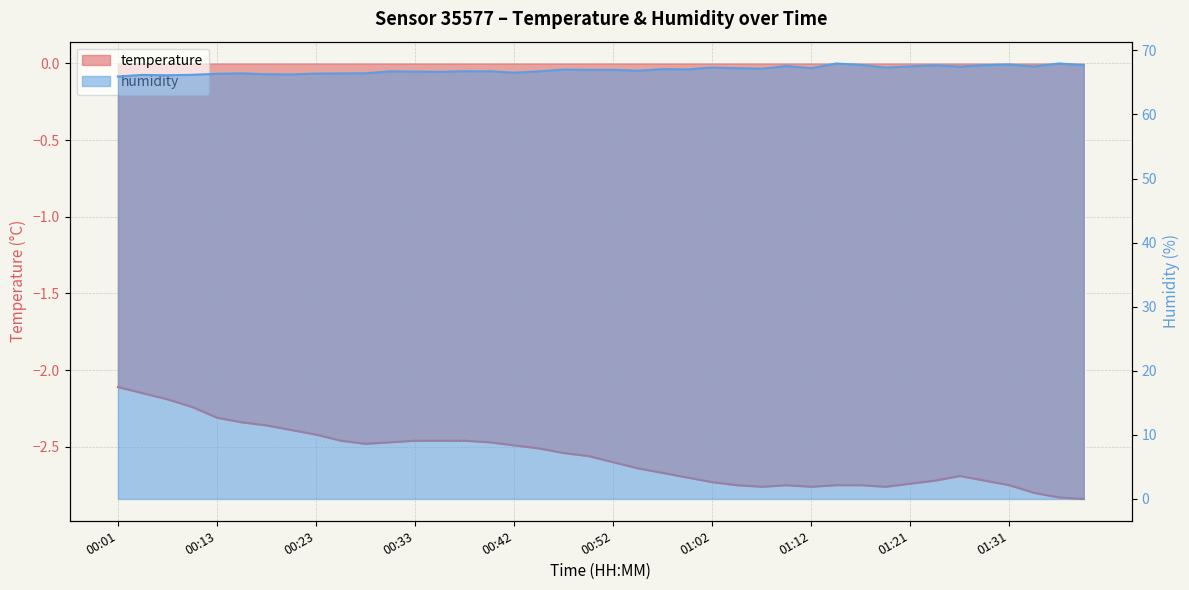

What are all the series names shown in the legend?

temperature, humidity